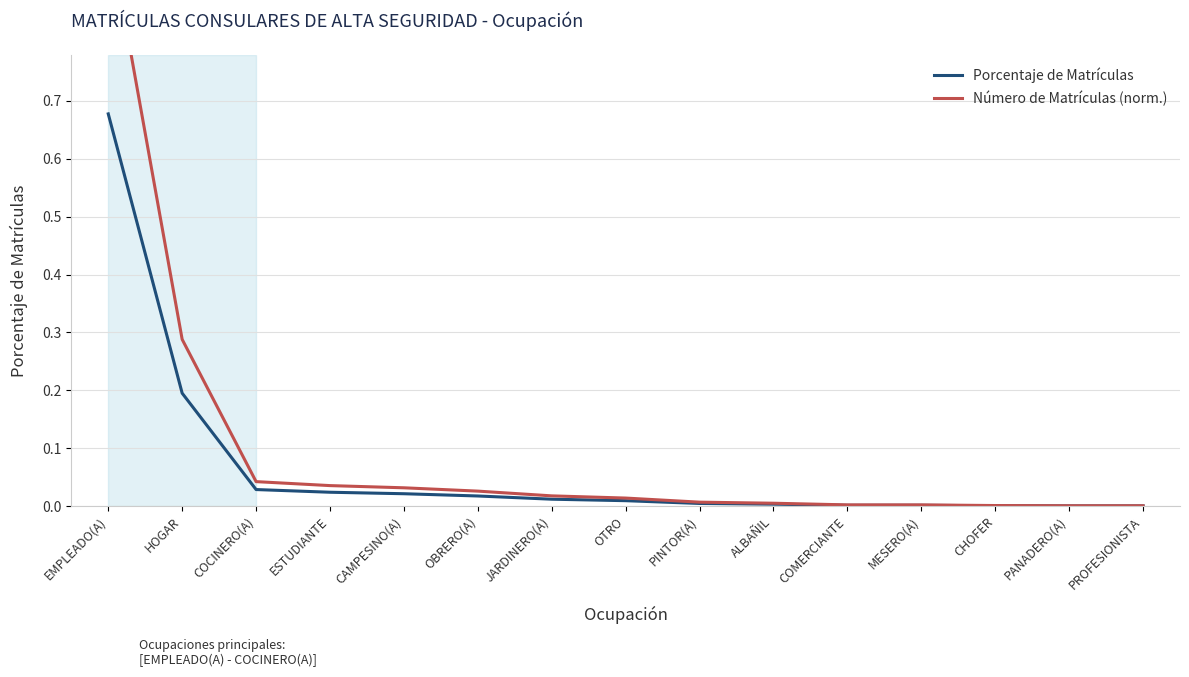

Is it true that Porcentaje de Matrículas equals 0.0 at JARDINERO(A)?

True